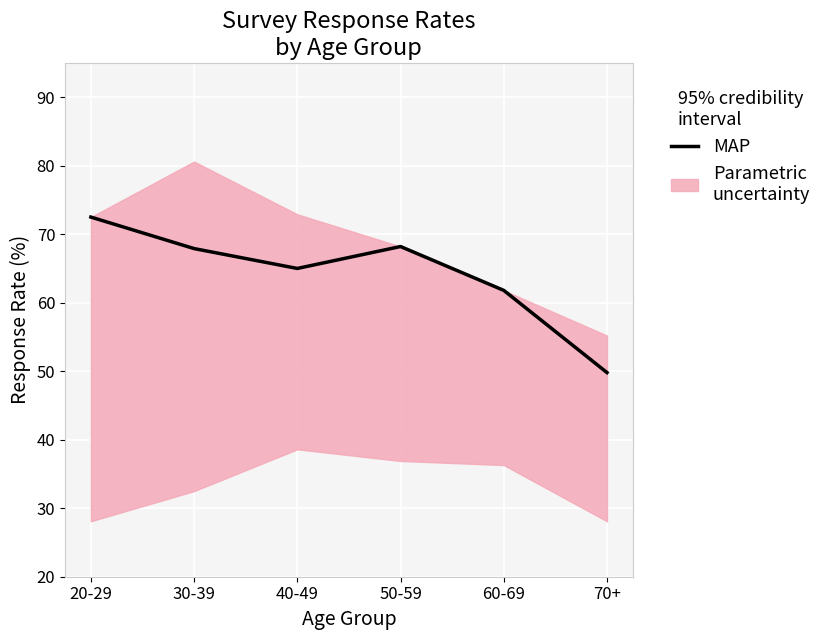

Between 40-49 and 30-39, which is larger?

30-39